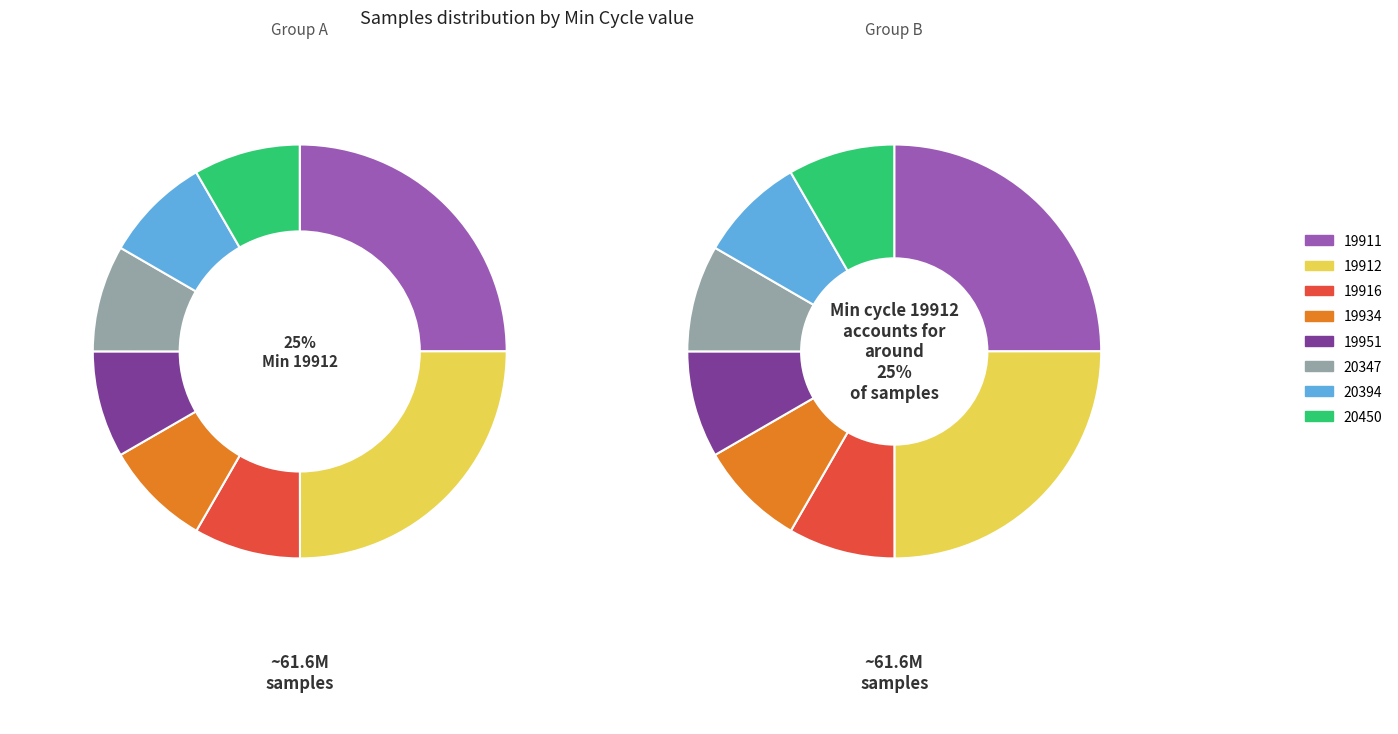

What is the change in value from 19911 to 20394?

-16428